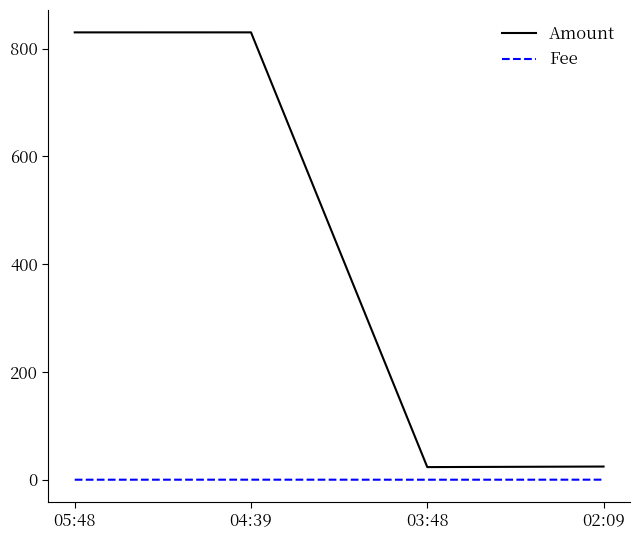

How many categories are shown in the chart?

4